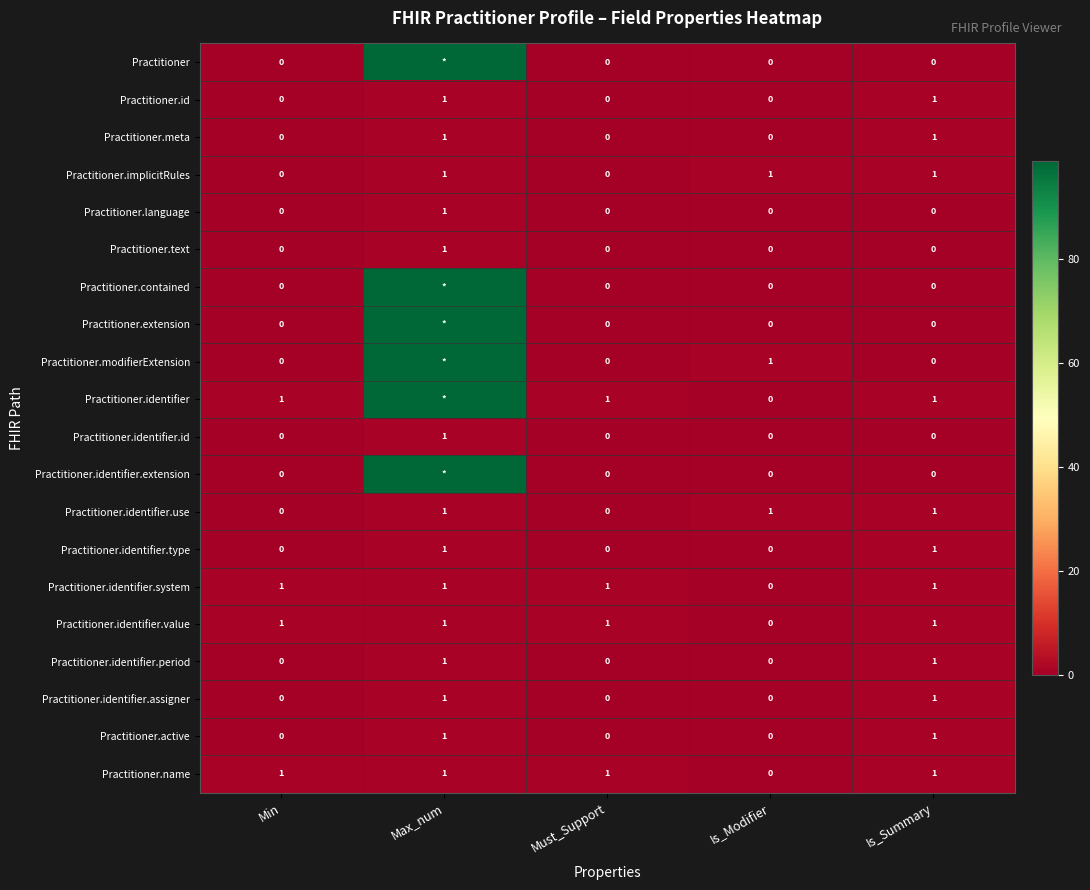

Count the Practitioner.identifier.system values in the range 1 to 2.

4